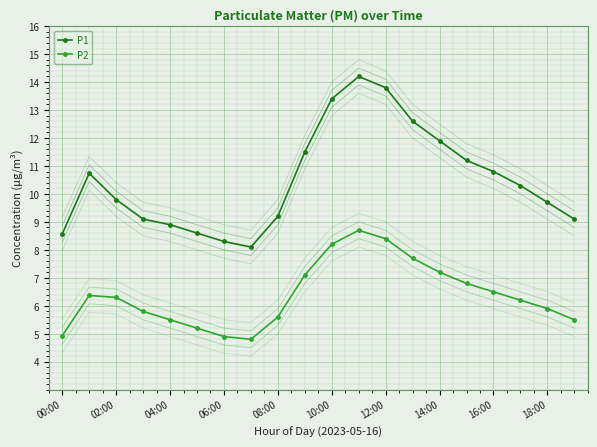

True or false: P2 and P1 cross at least once.

False